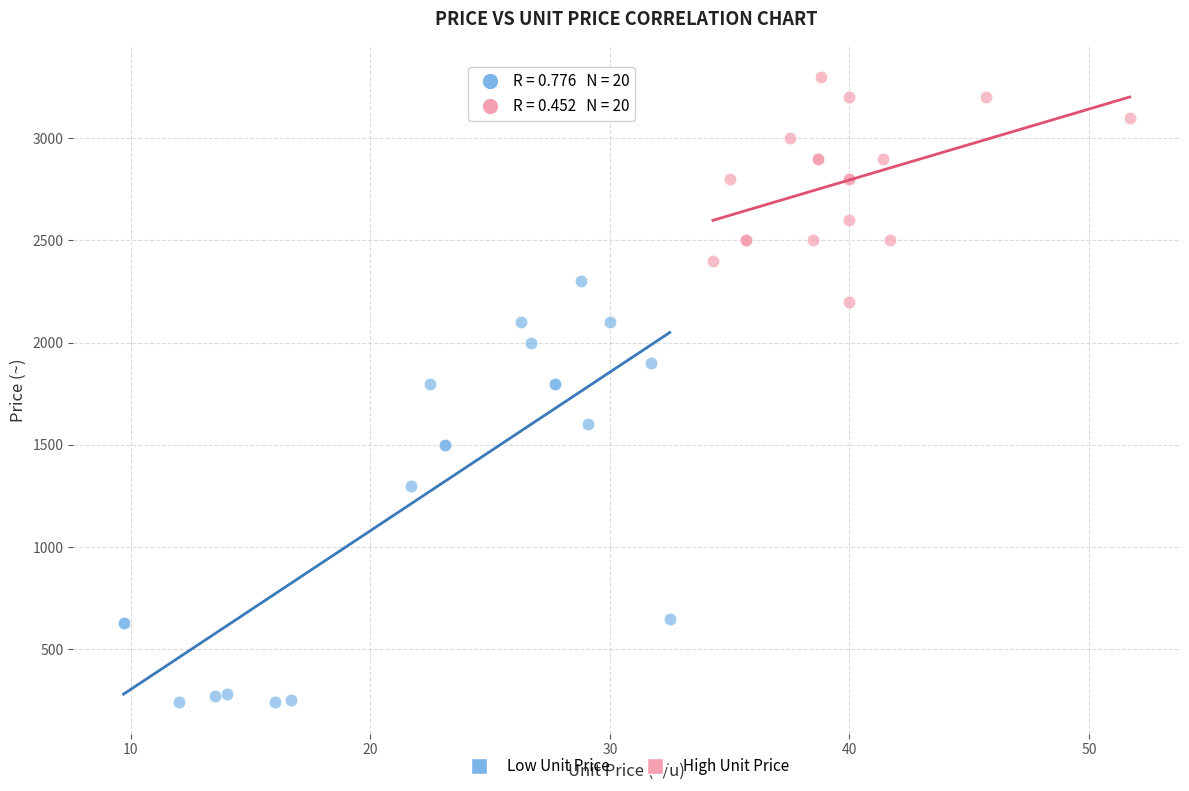

Which series has the widest spread of Y values?

Low Unit Price